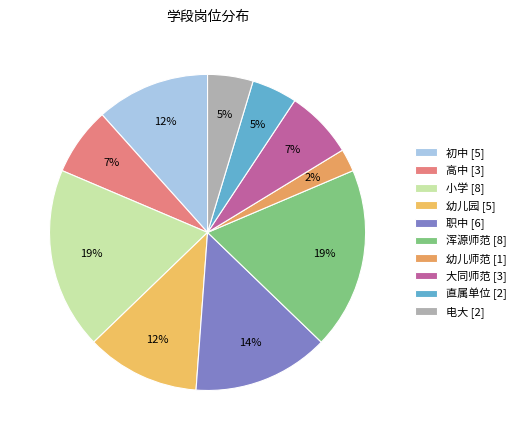

Count the number of slices in the pie.

10